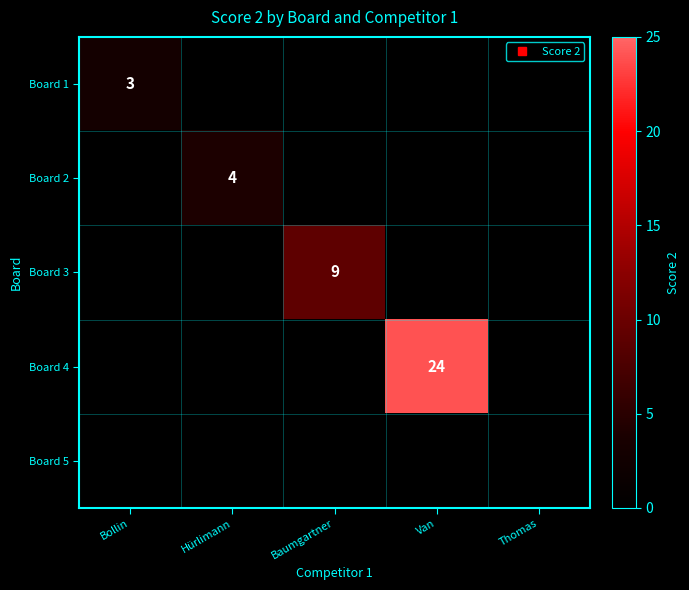

Which series has the largest range (max minus min)?

Board 4